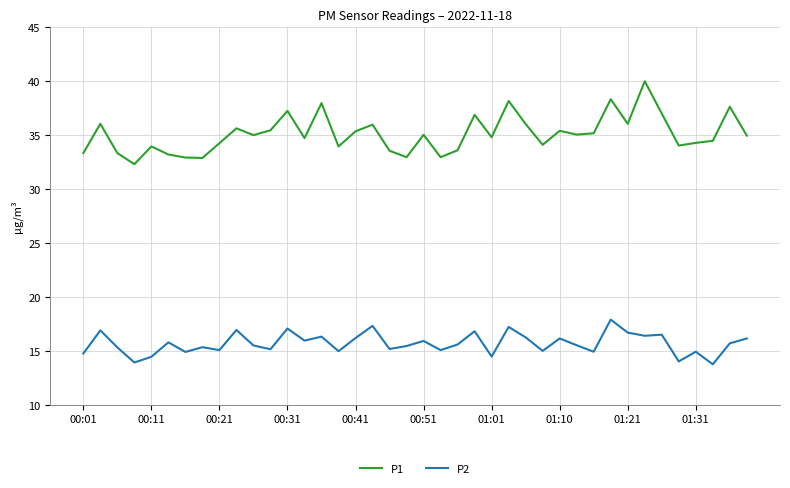

Does the chart have visible grid lines?

Yes